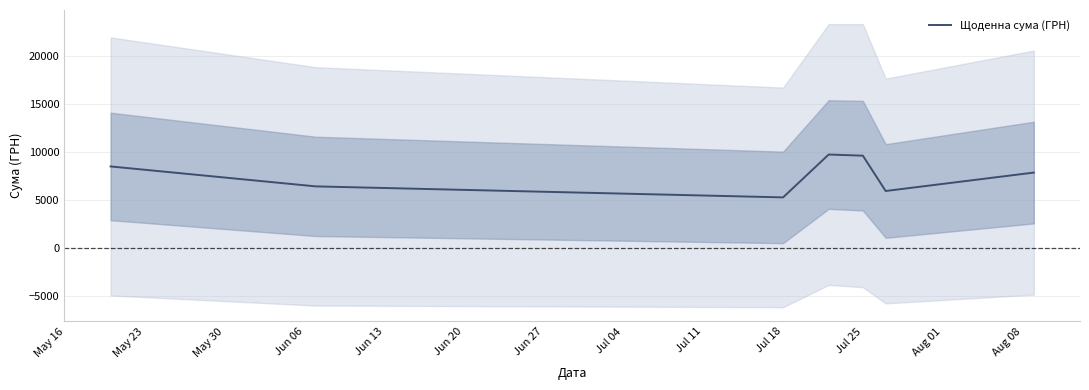

What is the lowest value of the Щоденна сума (ГРН) series?

5300.7